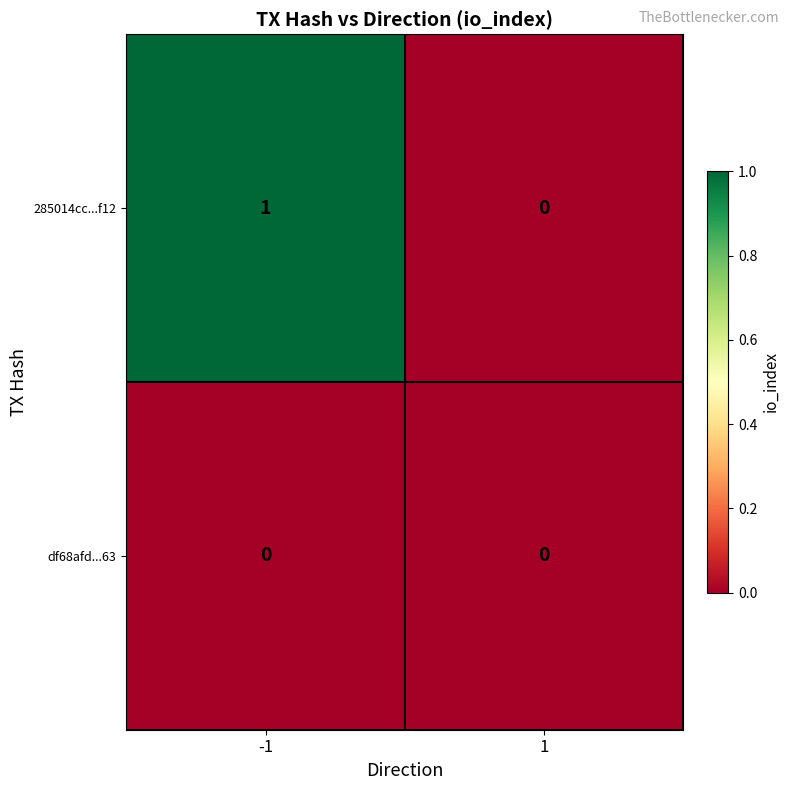

List the series in order of their overall mean, lowest first.

df68afd...63, 285014cc...f12